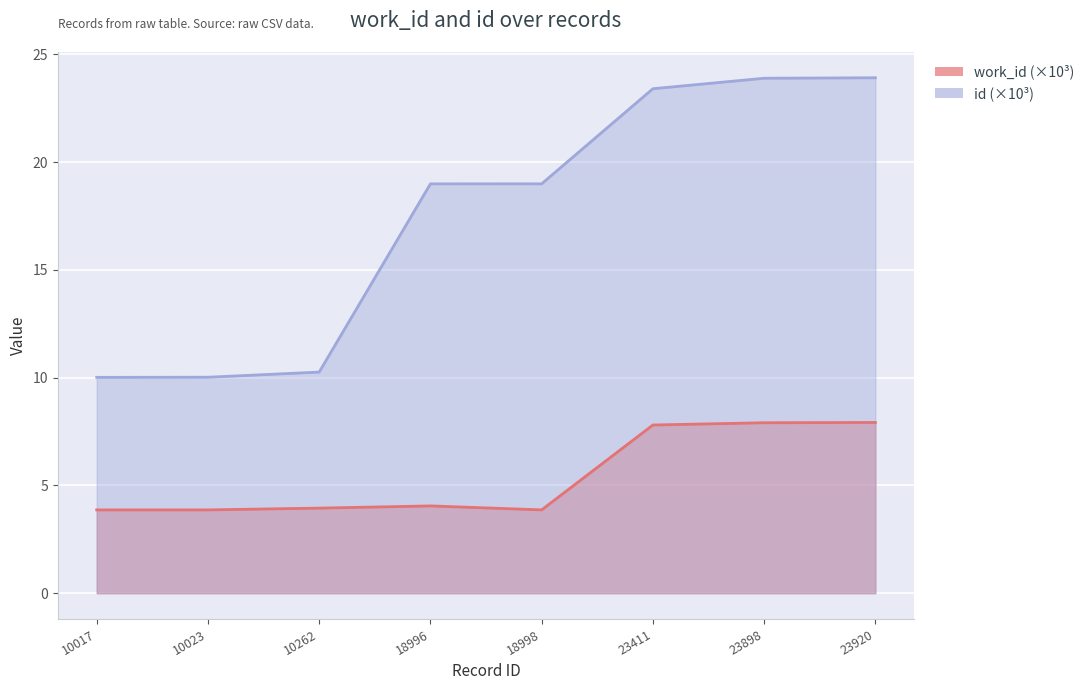

What value does the id series have at 23920?

23.9